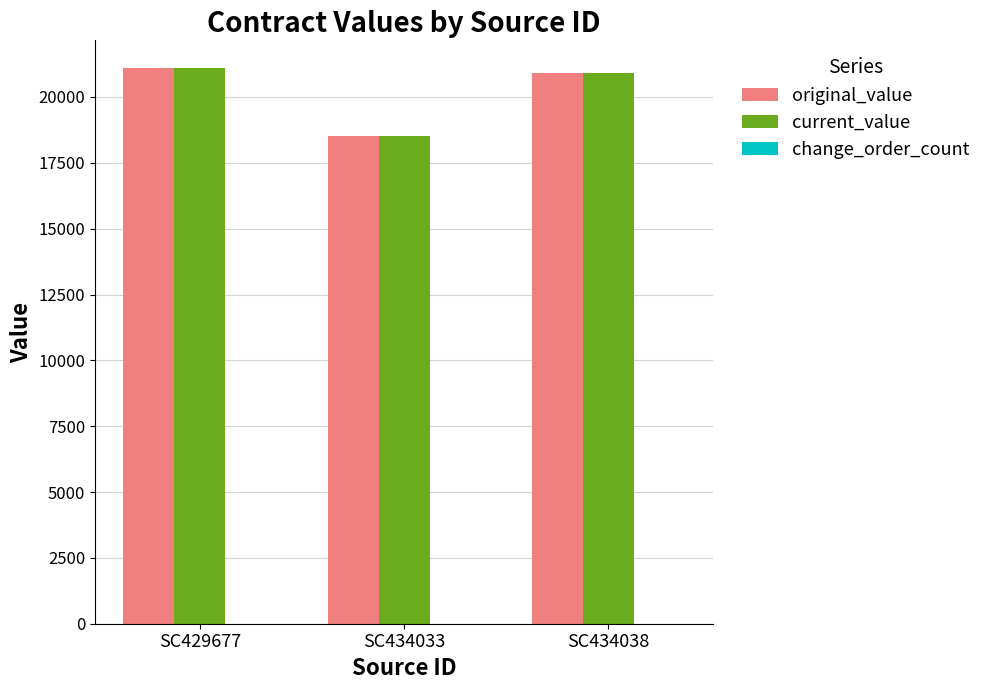

What is the lowest value of the current_value series?

18511